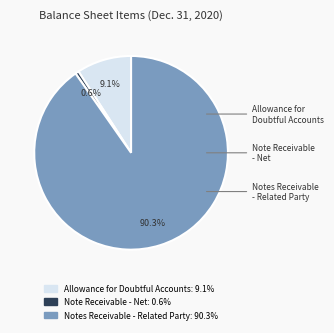

Is there a majority slice in this chart?

Yes